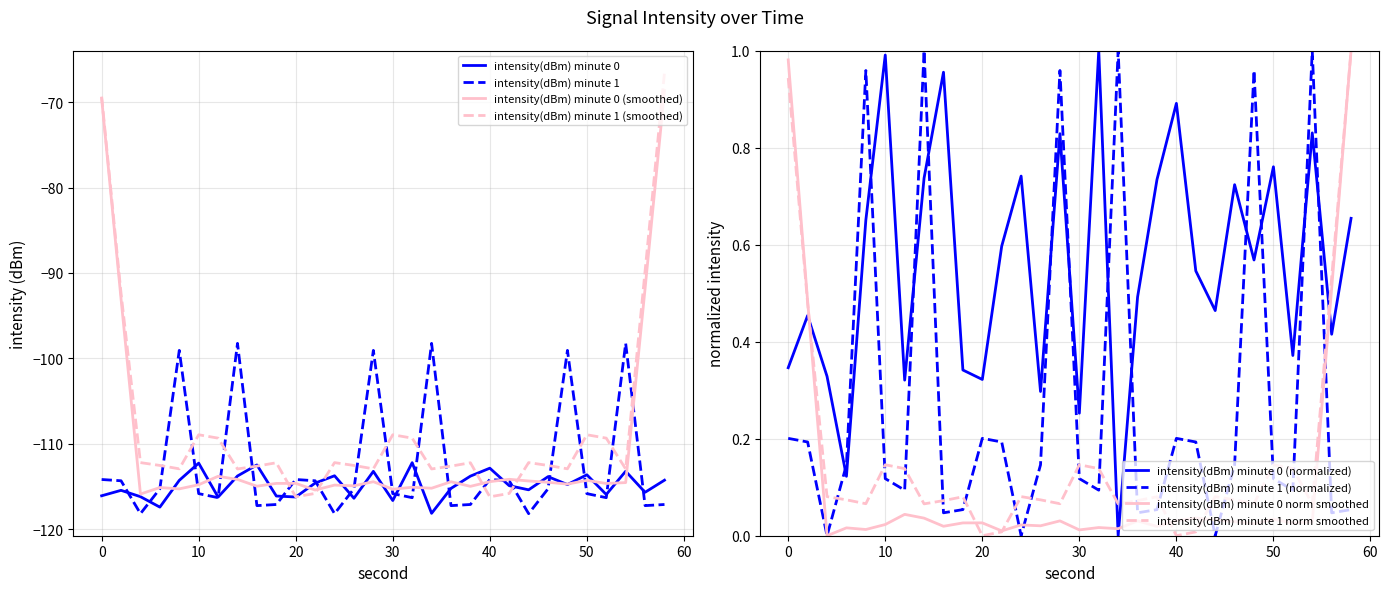

What is the difference between the maximum and minimum values in the intensity(dBm) minute 0 series?

5.9